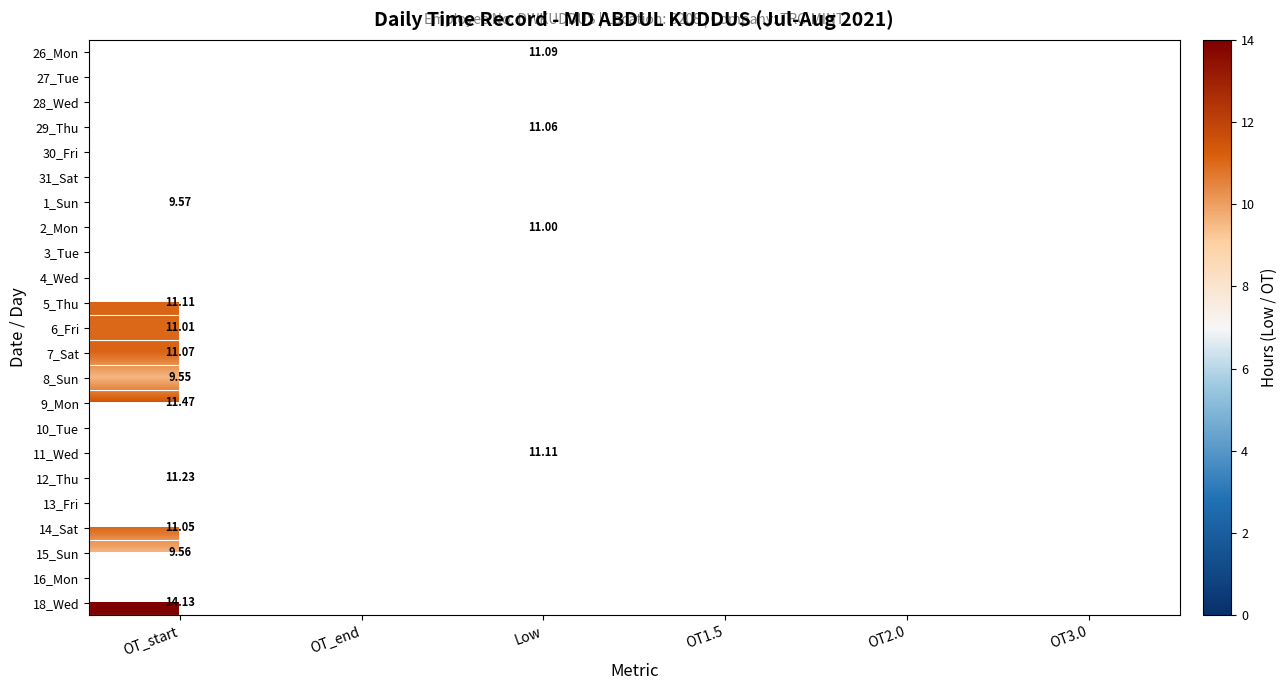

Which has a higher value, OT3.0 or OT_end?

OT_end